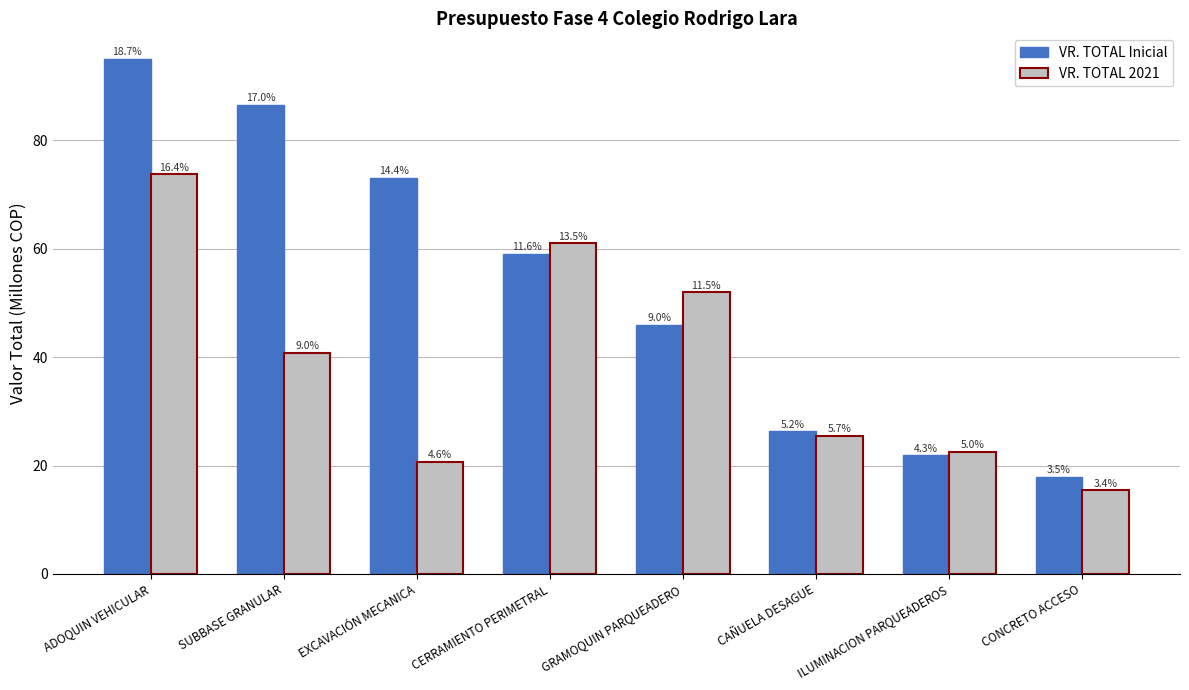

At which category does the chart reach its peak across all series?

ADOQUIN VEHICULAR